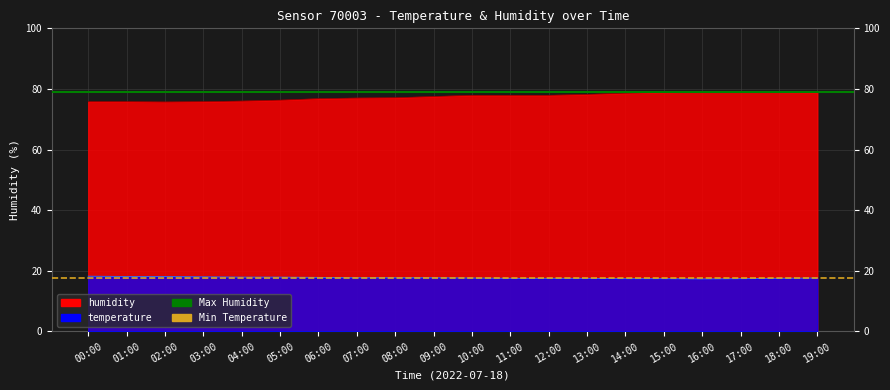

What is the label of the 2nd point from the left?

01:00